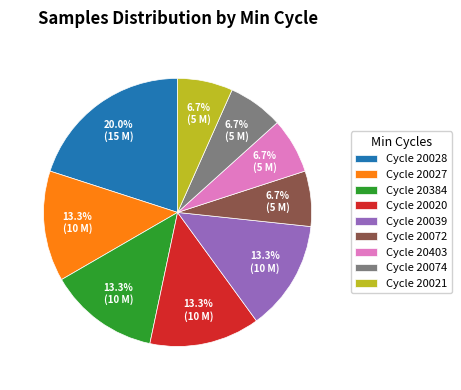

To the nearest percent, what is the average slice percentage?

11%